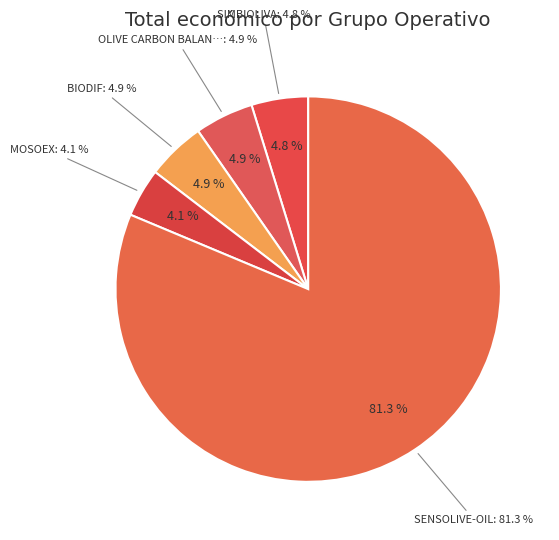

What percentage is NOT represented by SENSOLIVE-OIL?

18.7%